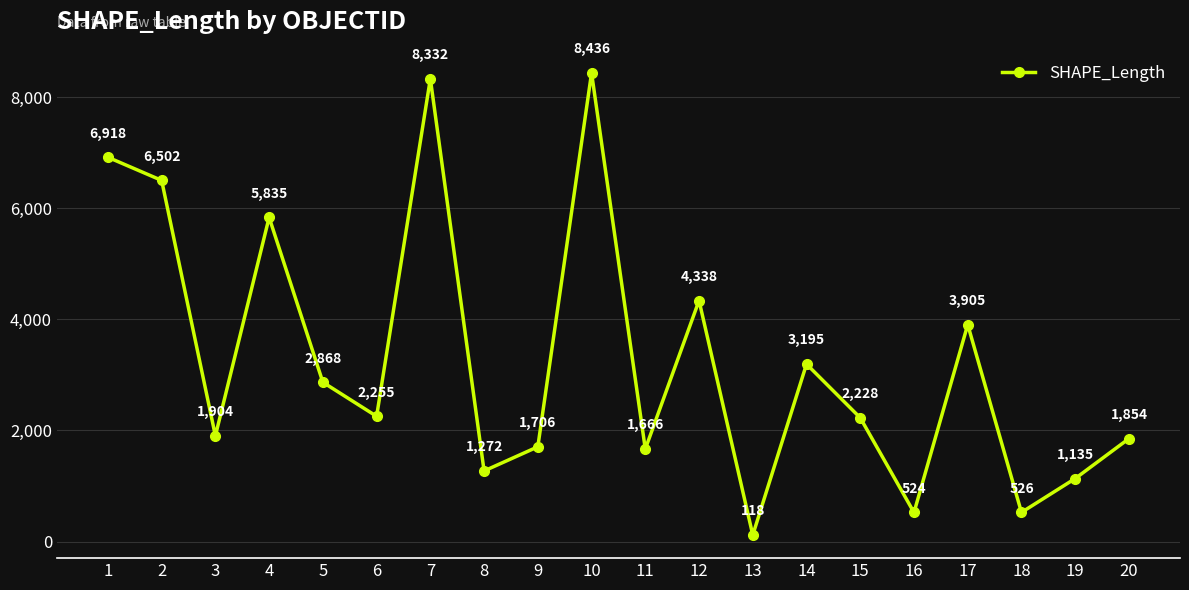

At which category does the chart reach its minimum across all series?

13